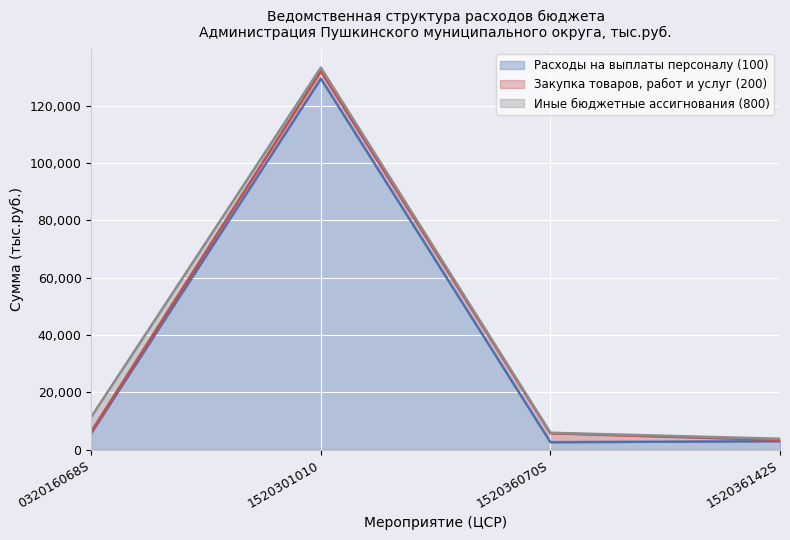

At how many categories does at least one series exceed 53487?

1